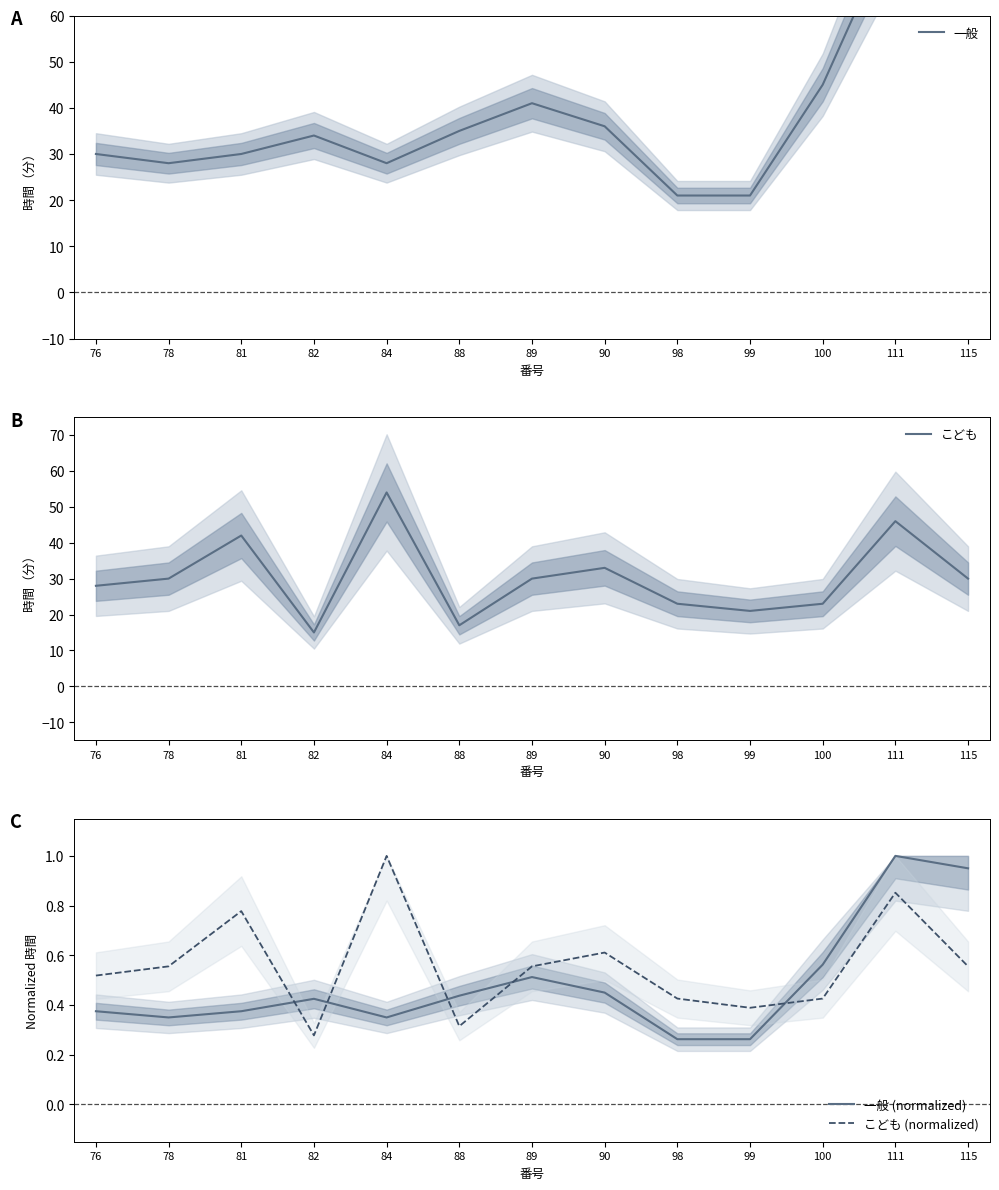

True or false: 一般 and こども (normalized) intersect in this chart.

False